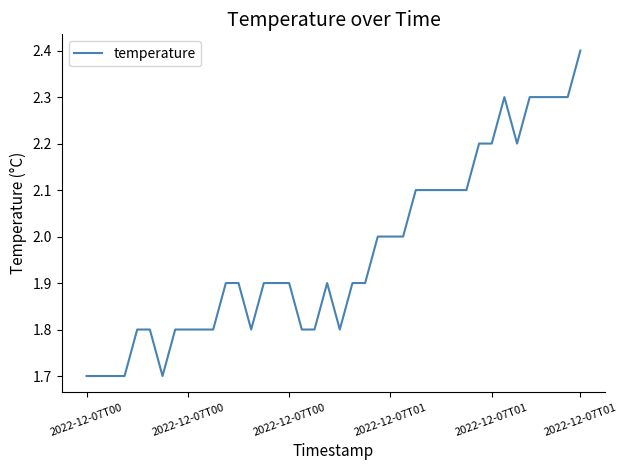

What is the minimum value shown in the chart?

1.7